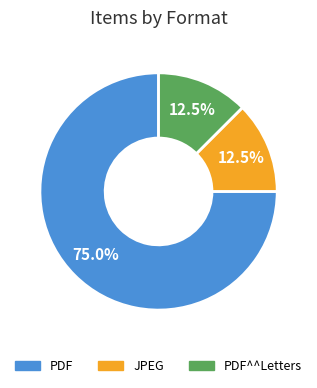

Which has a higher value, PDF or JPEG?

PDF